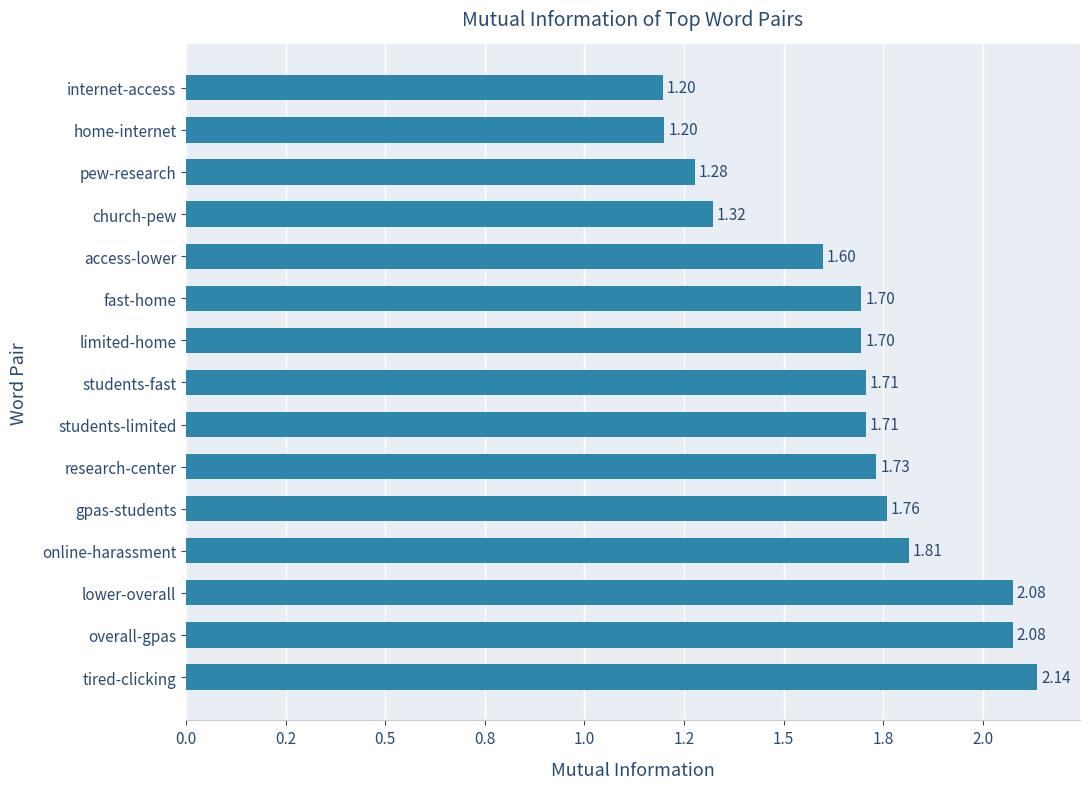

Does the chart contain any negative values?

No